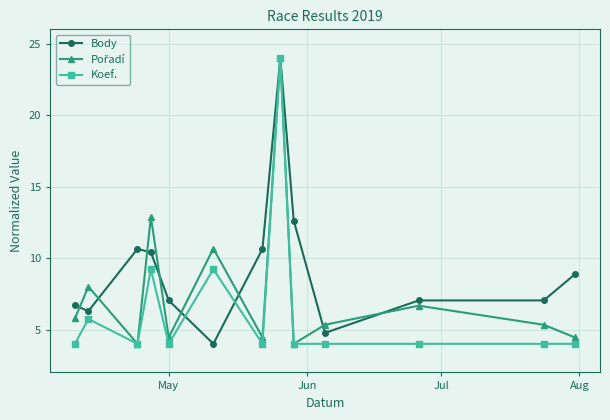

At how many categories does at least one series exceed 11?

3